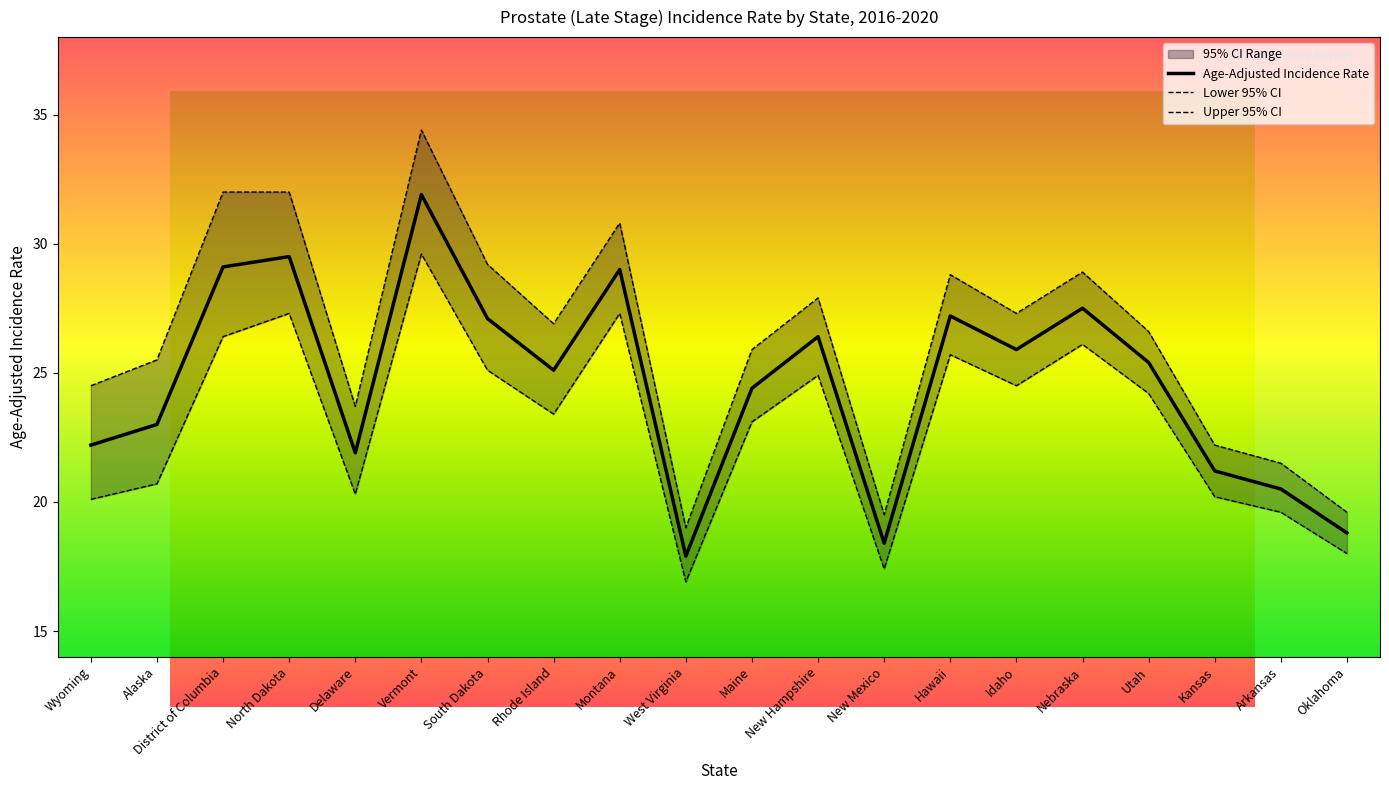

Rank the series at North Dakota from lowest to highest value.

Lower 95% CI, Age-Adjusted Incidence Rate, Upper 95% CI